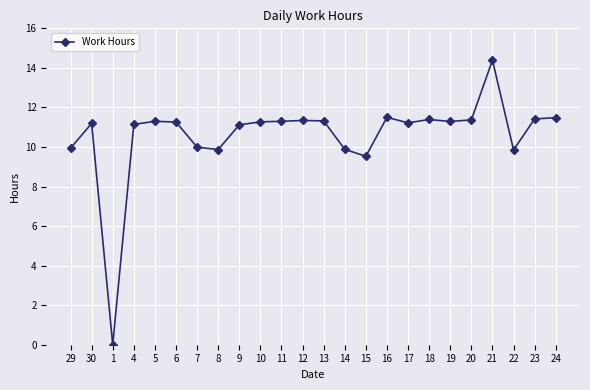

At which category does the data reach its first local valley?

1